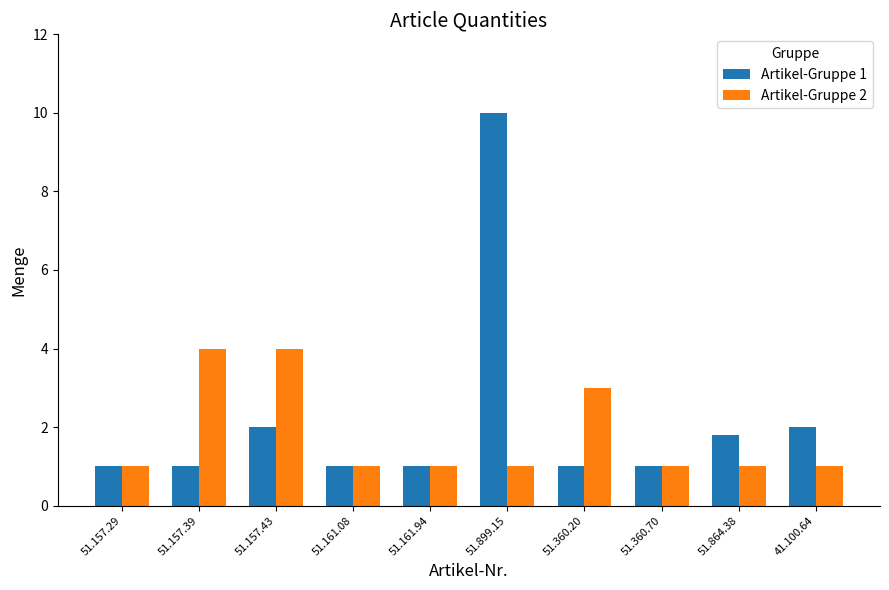

What is the average value of the Artikel-Gruppe 1 series?

2.2